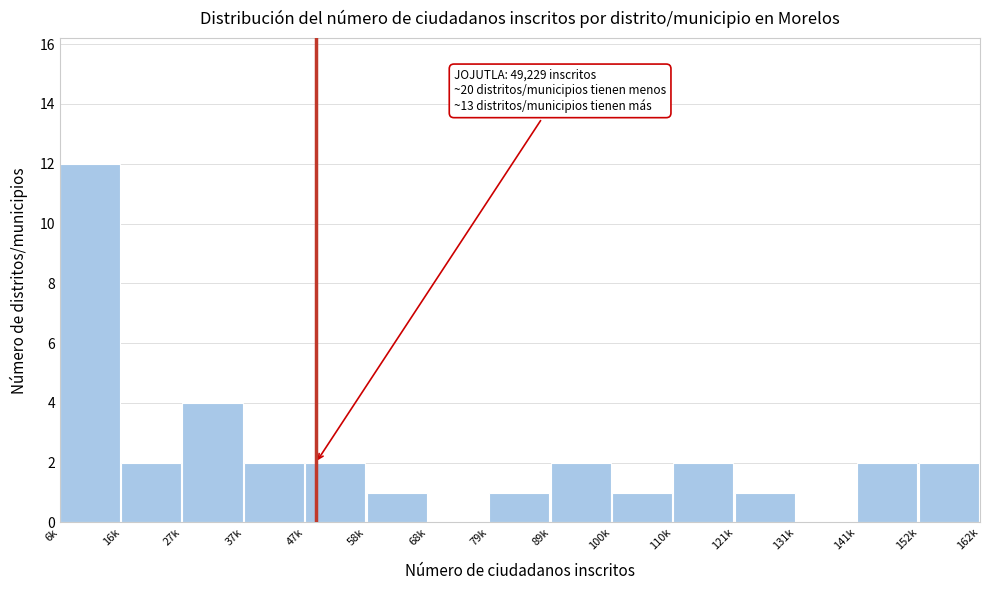

Reading left to right, what are all the values shown in this chart?

6k=12	16k=2	27k=4	37k=2	47k=2	58k=1	68k=0	79k=1	89k=2	100k=1	110k=2	121k=1	131k=0	141k=2	152k=2